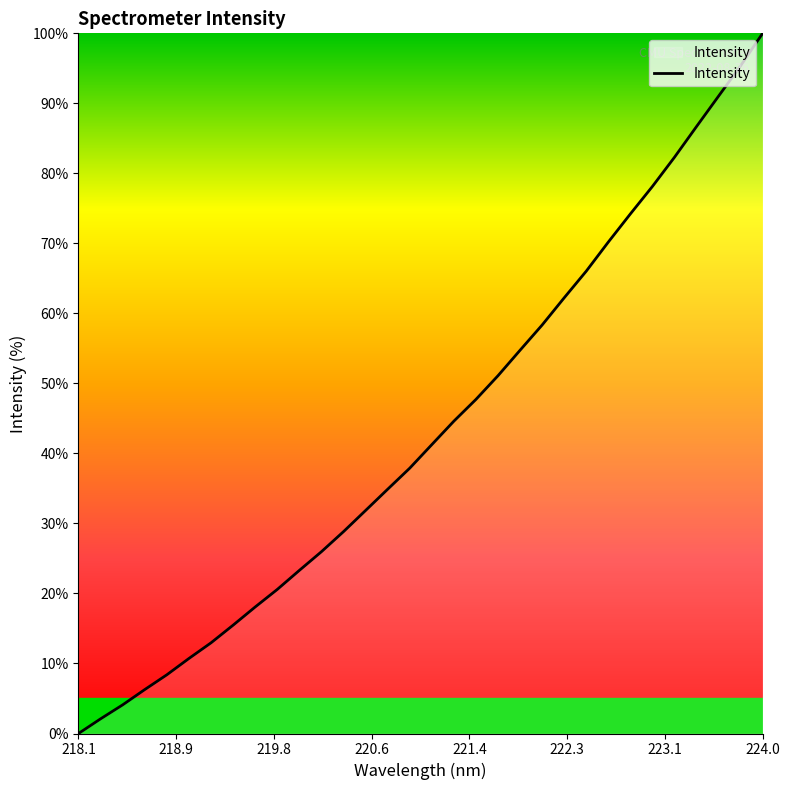

What is the difference between the maximum and minimum values?

100.0